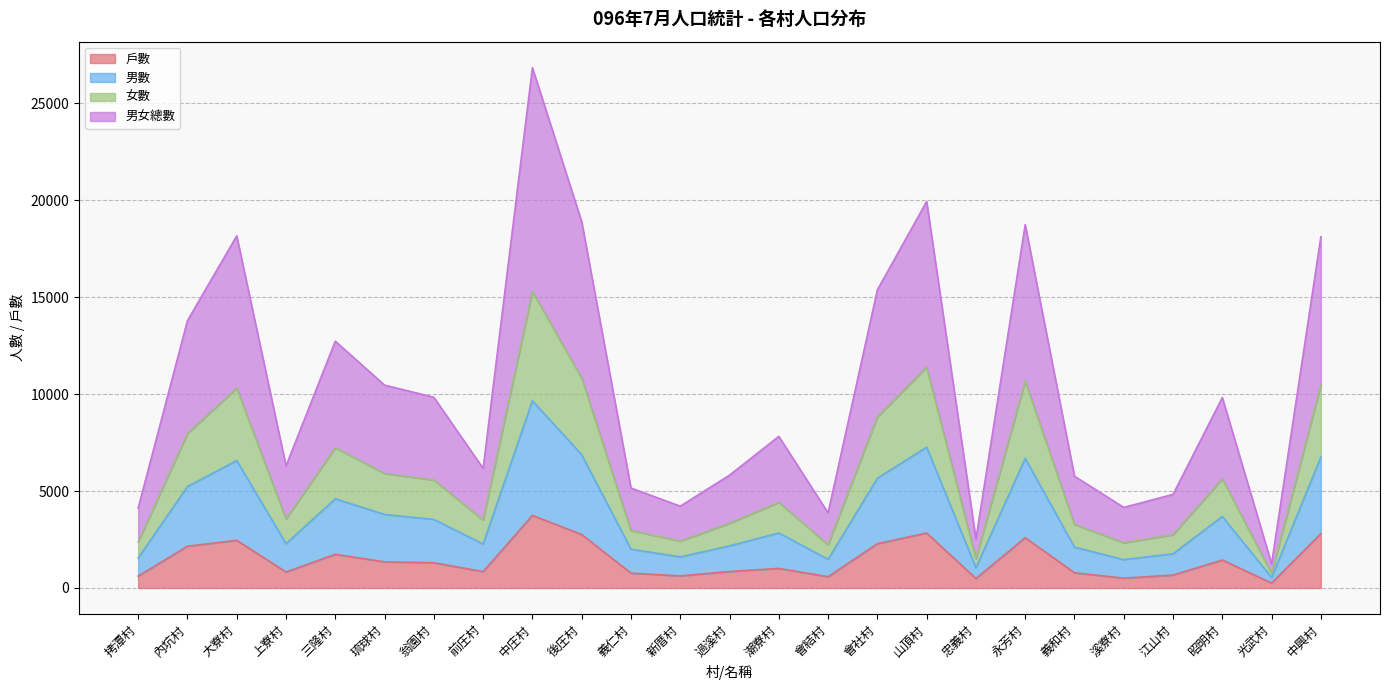

True or false: 戶數 and 男數 cross at least once.

False